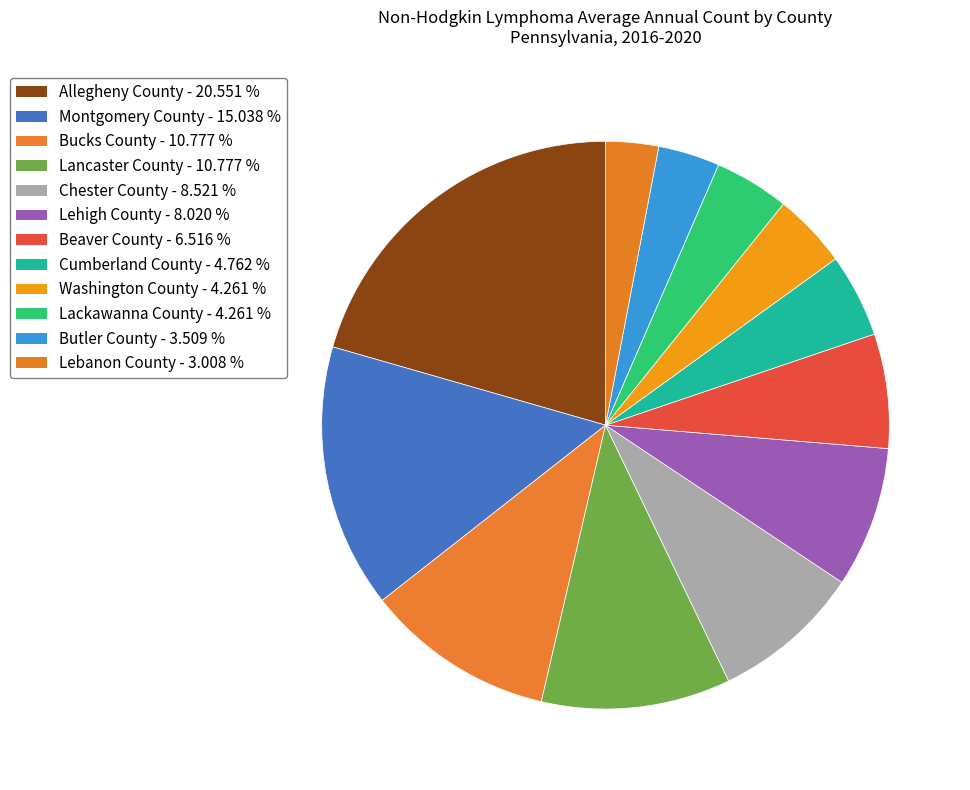

Do Lebanon County and Chester County together represent more than half of the pie?

No